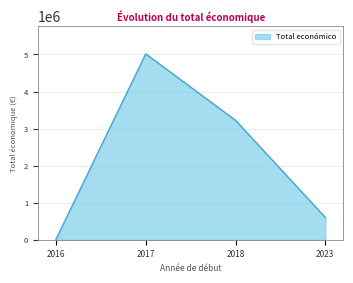

List the labels in order of value, largest first.

2017, 2018, 2023, 2016